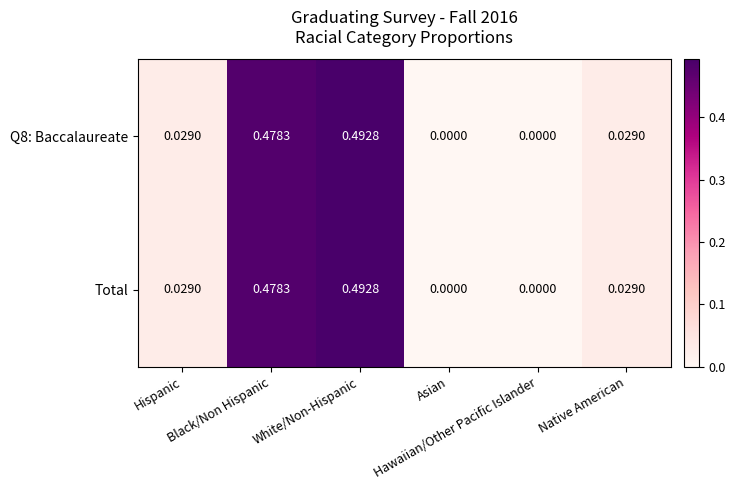

How many values in the Q8: Baccalaureate series exceed 0?

4